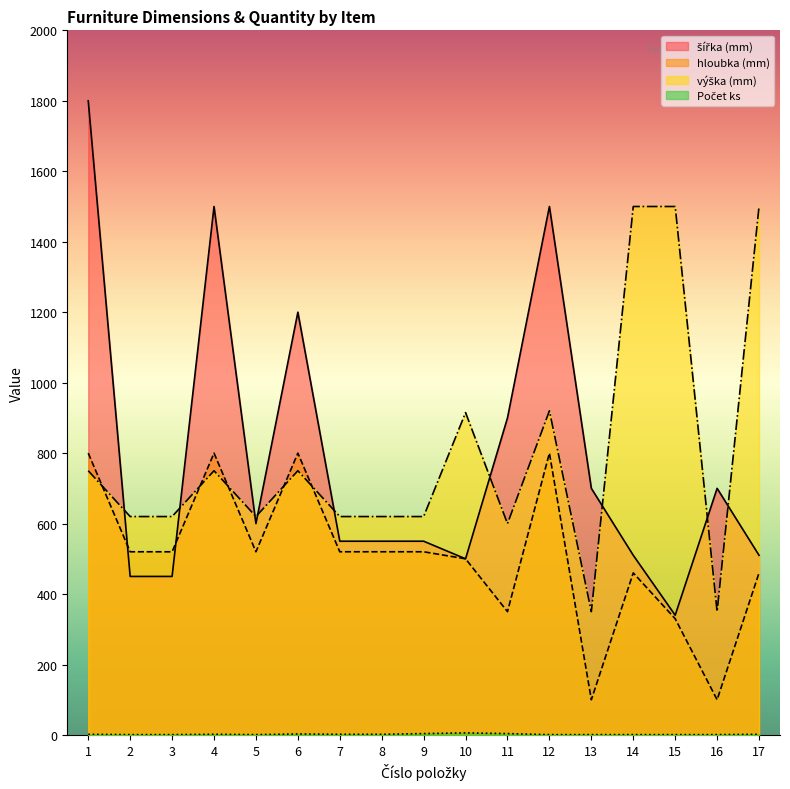

What is the difference between the Počet ks values at 10 and 4?

4